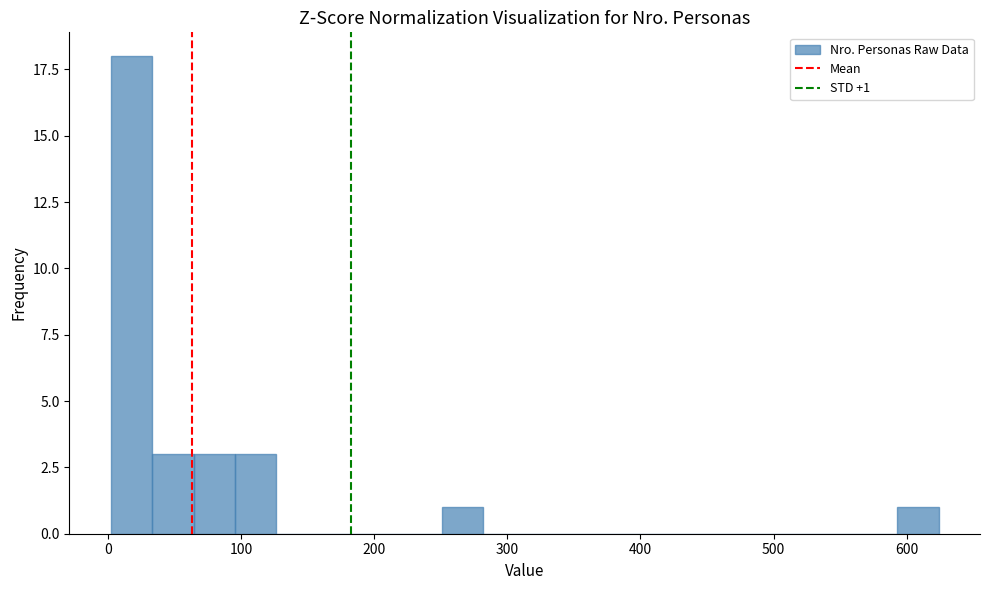

Read against the x-axis, roughly where is the centre of the tallest bar?

20